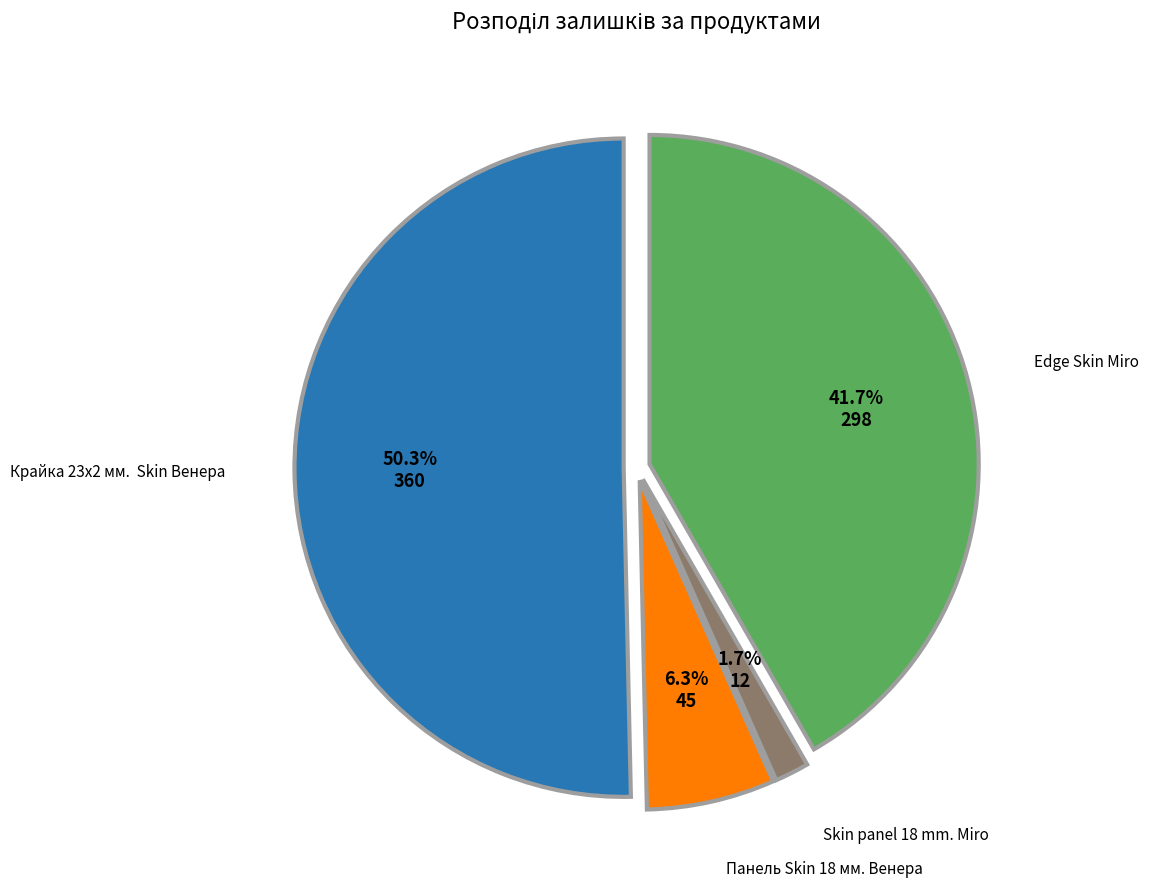

Combined, do Edge Skin Miro and Skin panel 18 mm. Miro account for over 50%?

No